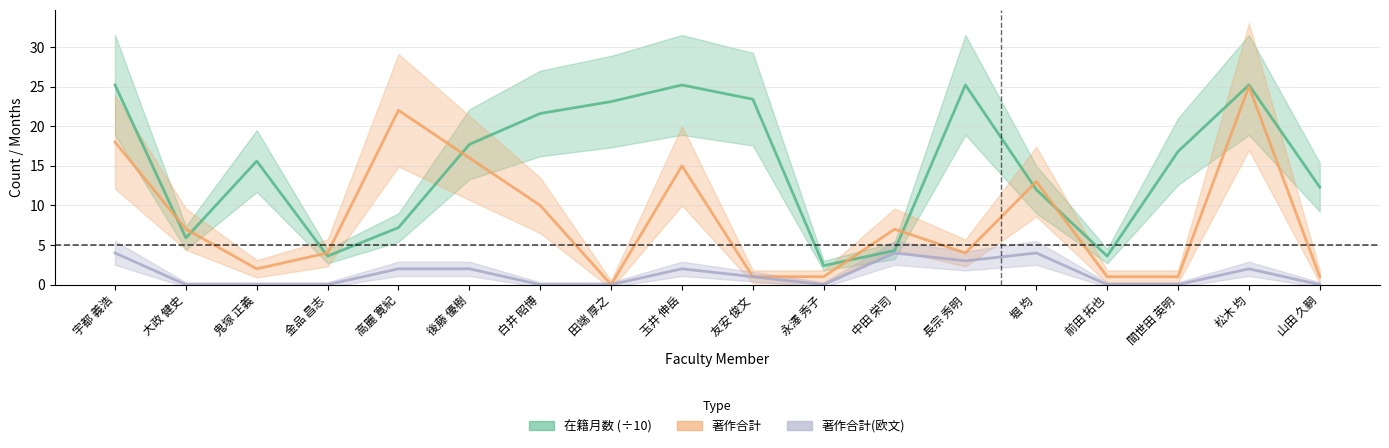

What is the difference between the 在籍月数 (÷10) values at 友安 俊文 and 金品 昌志?

19.8